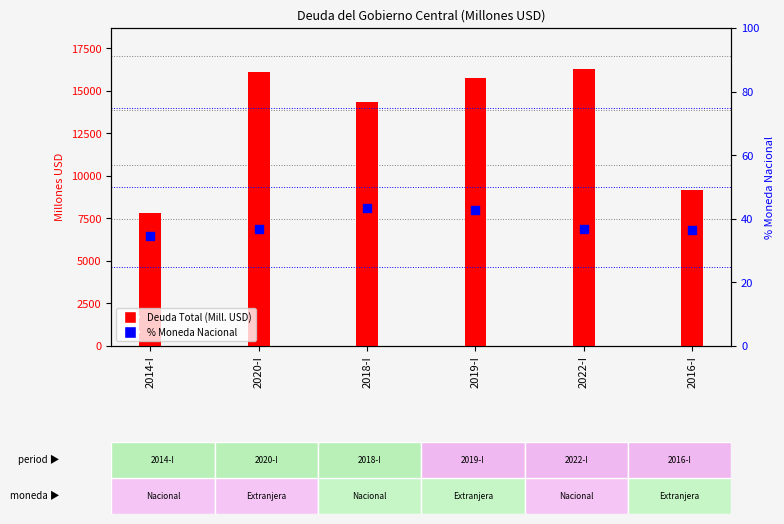

Which series has the largest total across all categories?

Deuda Total (Mill. USD)